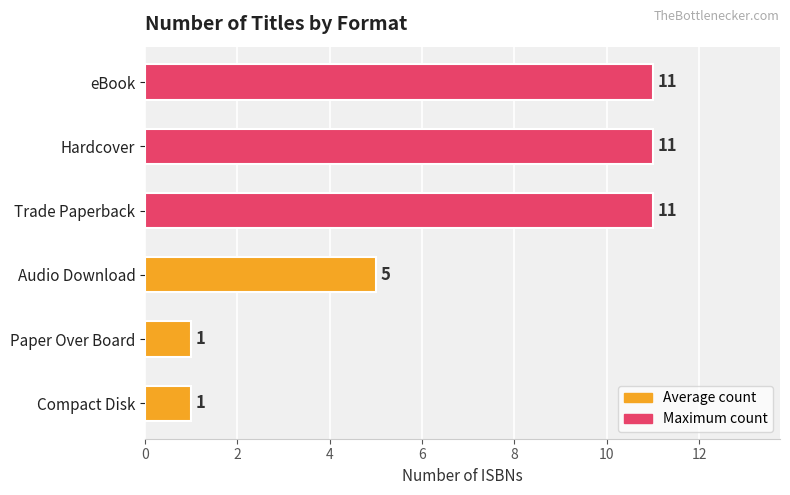

How many data points are less than 11?

3